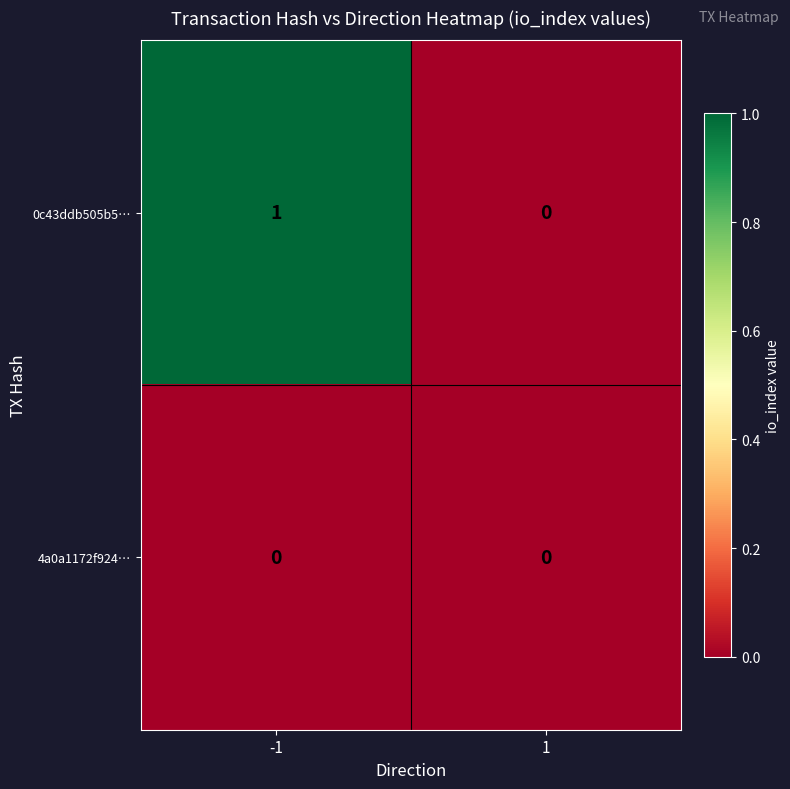

Rank the series at -1 from highest to lowest value.

0c43ddb505b5…, 4a0a1172f924…